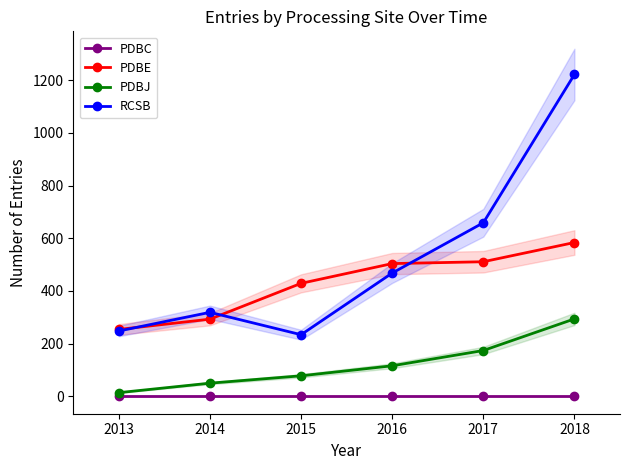

How many PDBJ values are between 50 and 174?

4